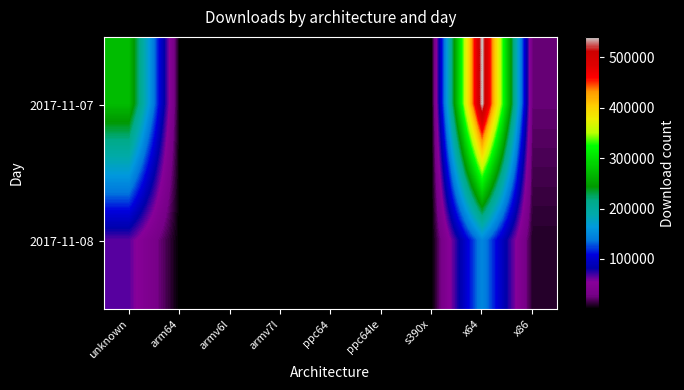

Which has a higher value, unknown or ppc64?

unknown